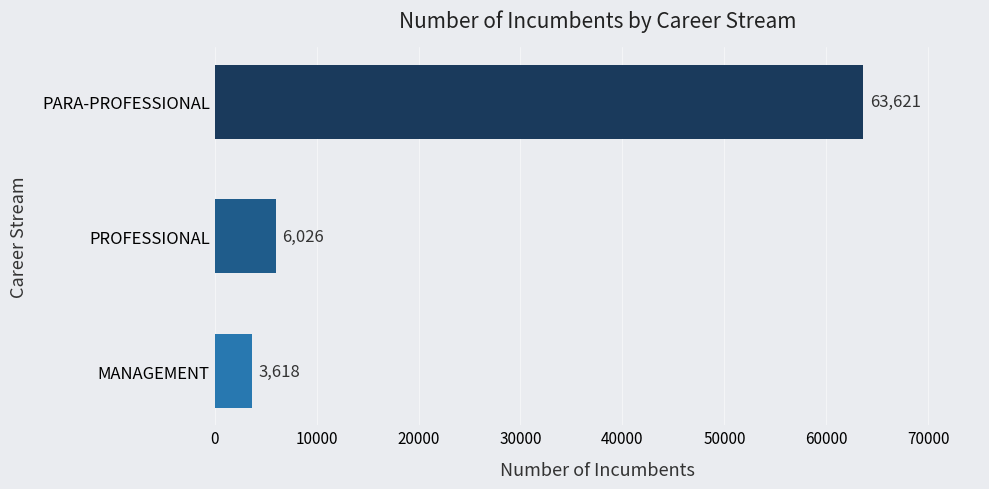

The value at PROFESSIONAL is 6026. True or false?

True